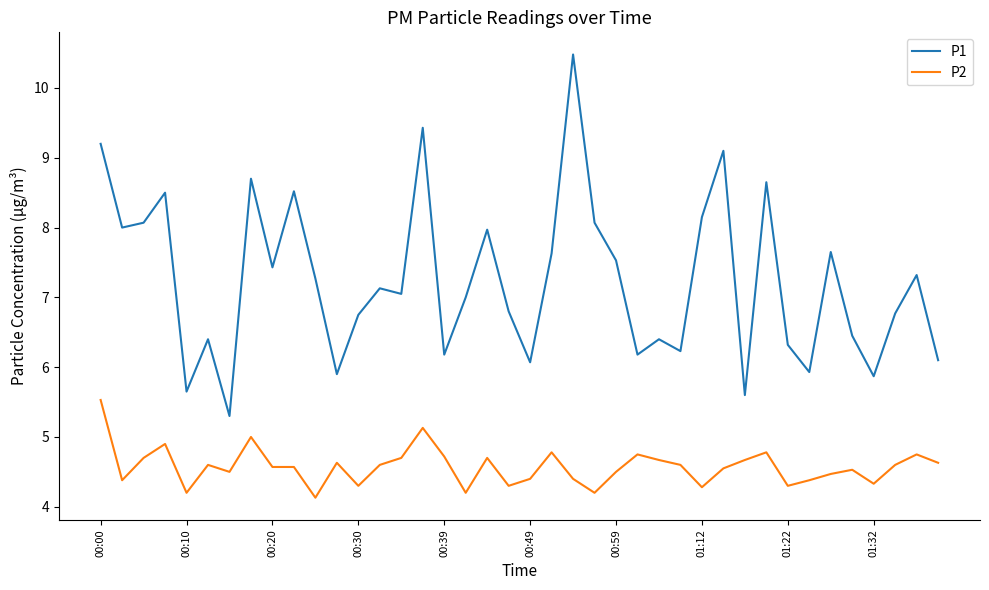

What is the difference between the maximum and minimum values in the P2 series?

1.4